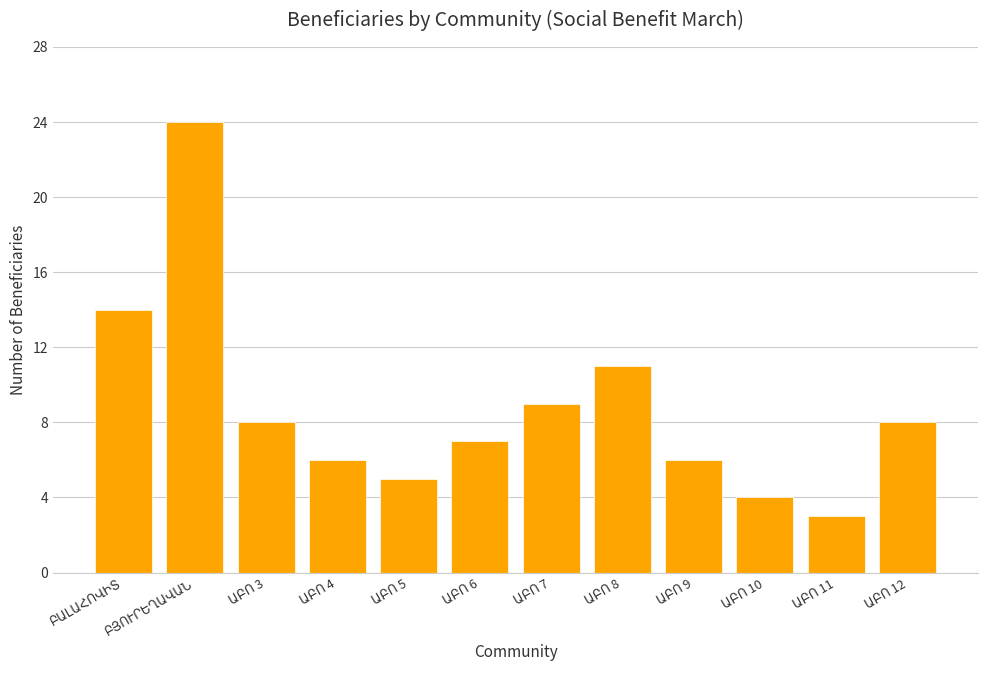

What is the minimum value shown in the chart?

3